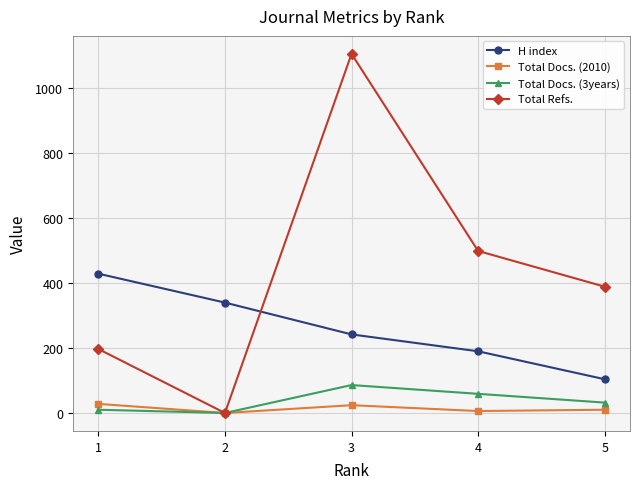

Where does the H index series first go above 242?

1